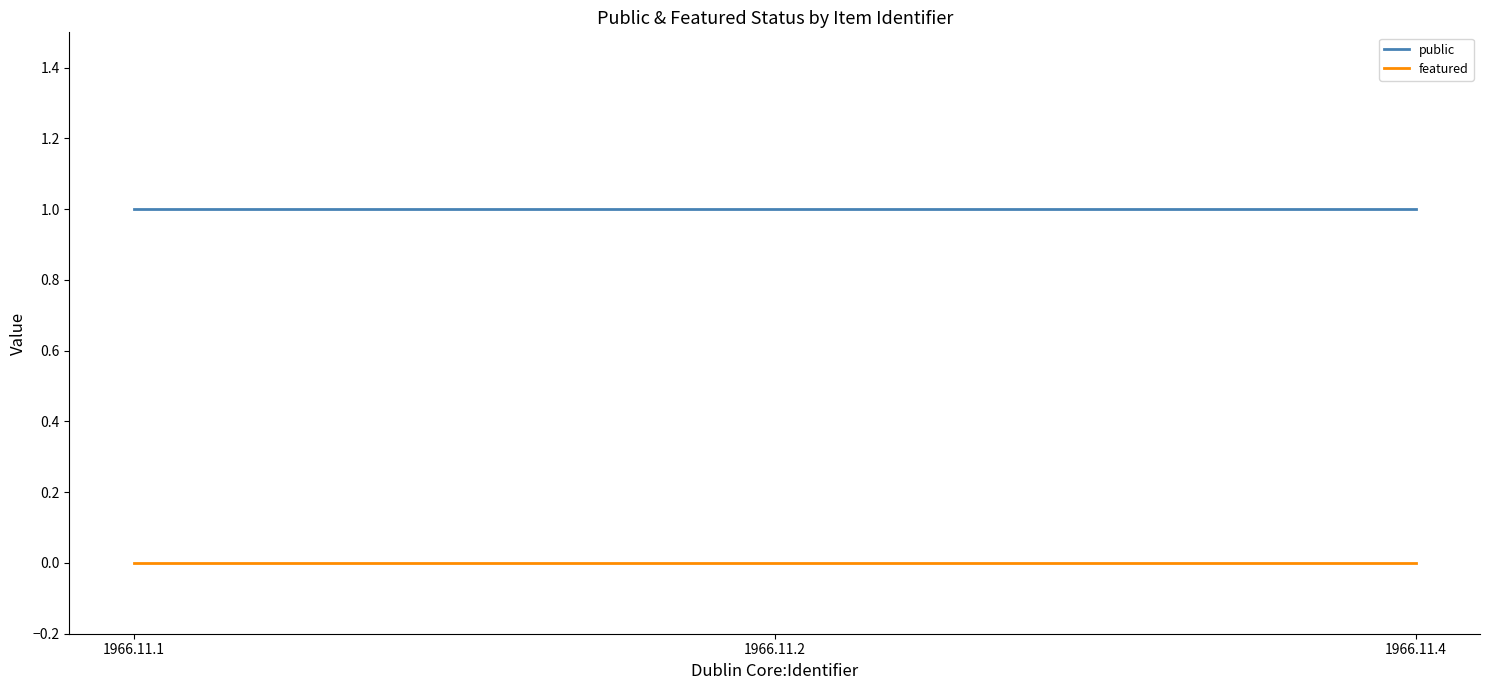

Is this an area chart (filled region under the line)?

No